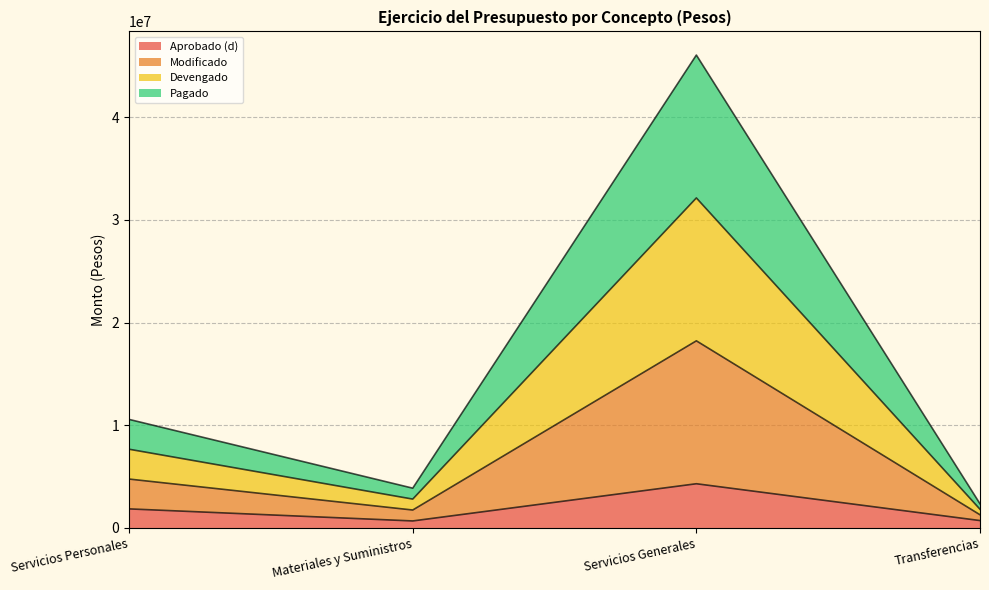

Is it true that Aprobado (d) equals 1131043.5 at Servicios Generales?

False